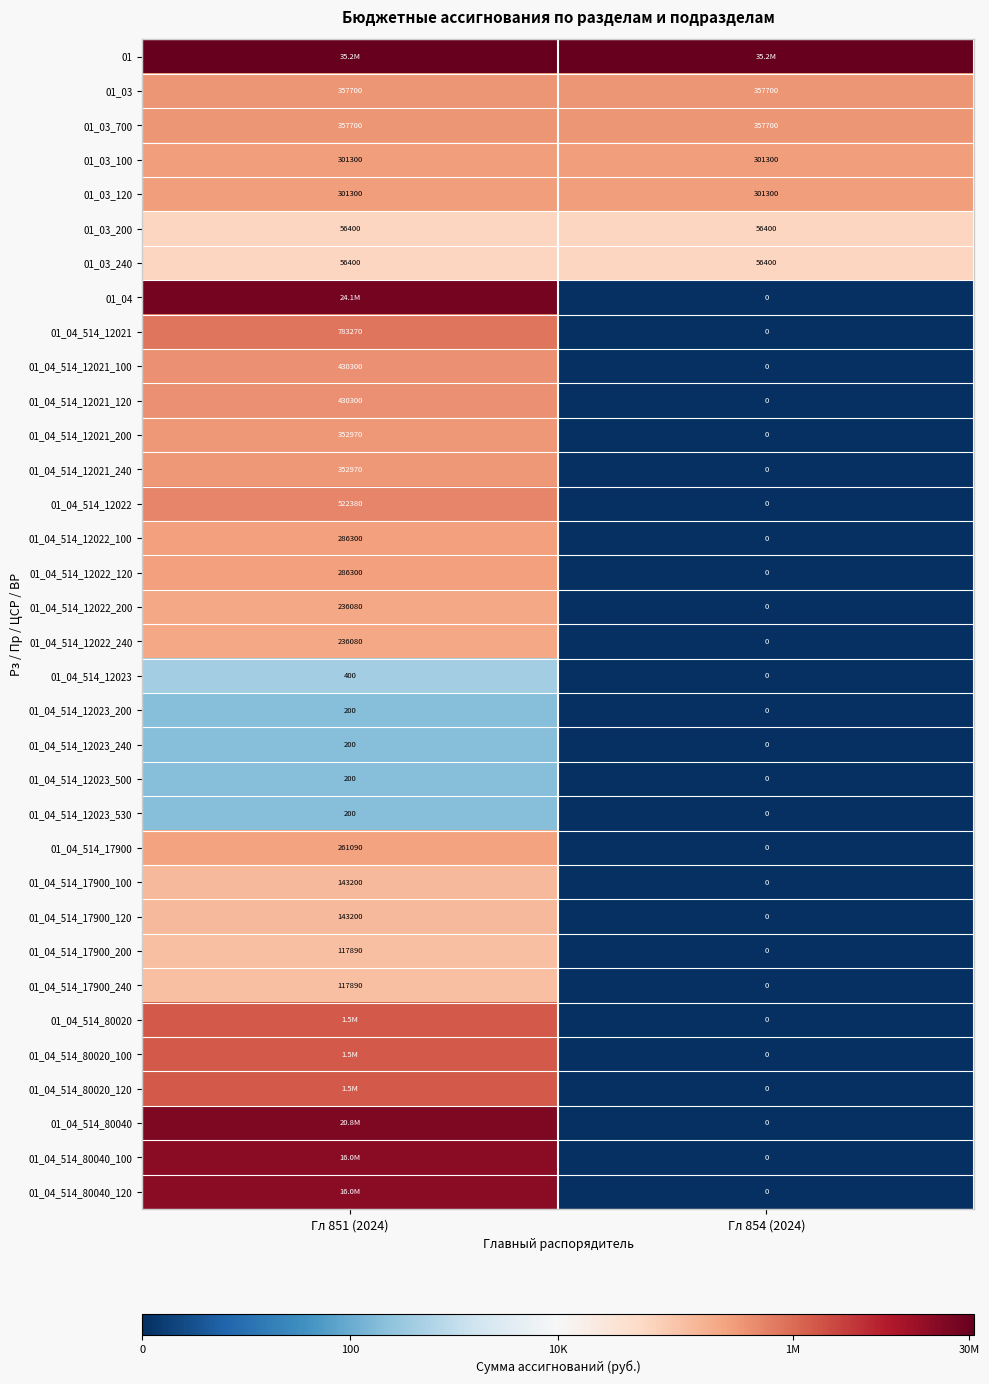

Is the value of 01_04_514_17900_200 at Гл 851 (2024) greater than the value of 01_04_514_17900_100 at Гл 854 (2024)?

Yes